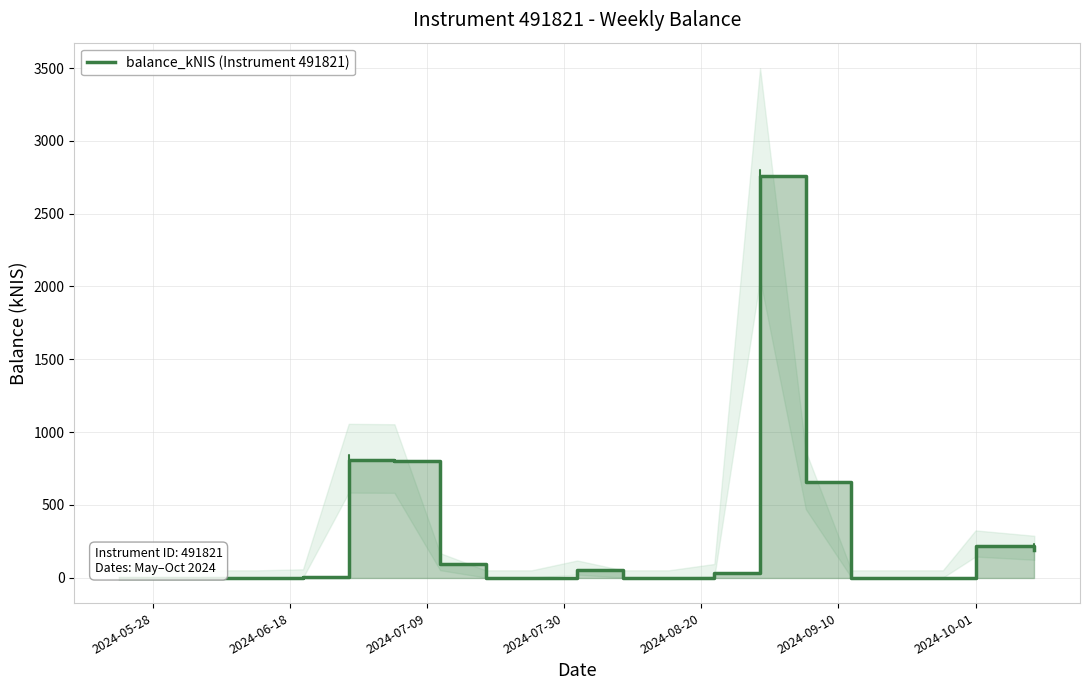

How many positive values are there?

10